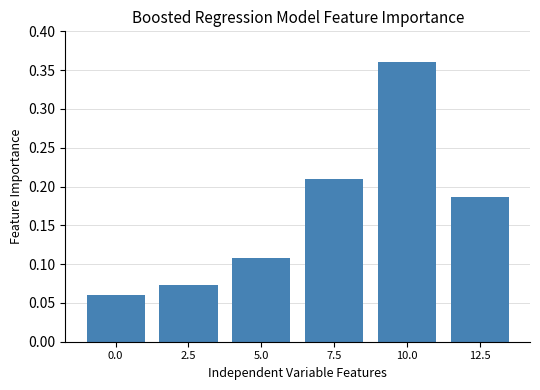

The chart shows a value of 0.0 at 2.5. True or false?

False